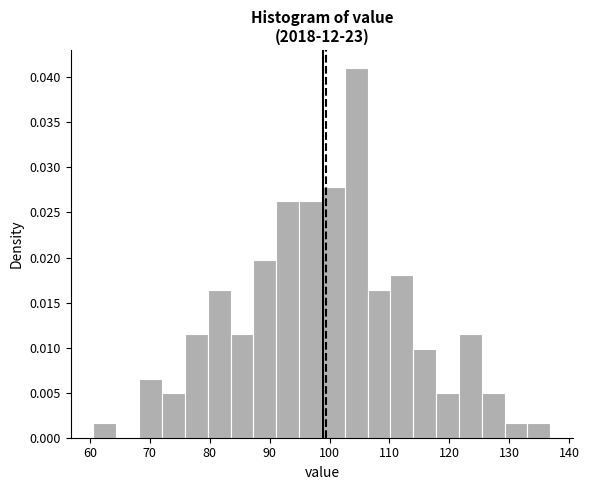

Around what value on the x-axis is the tallest bar? Give the approximate position of its centre, as read against the axis.

104